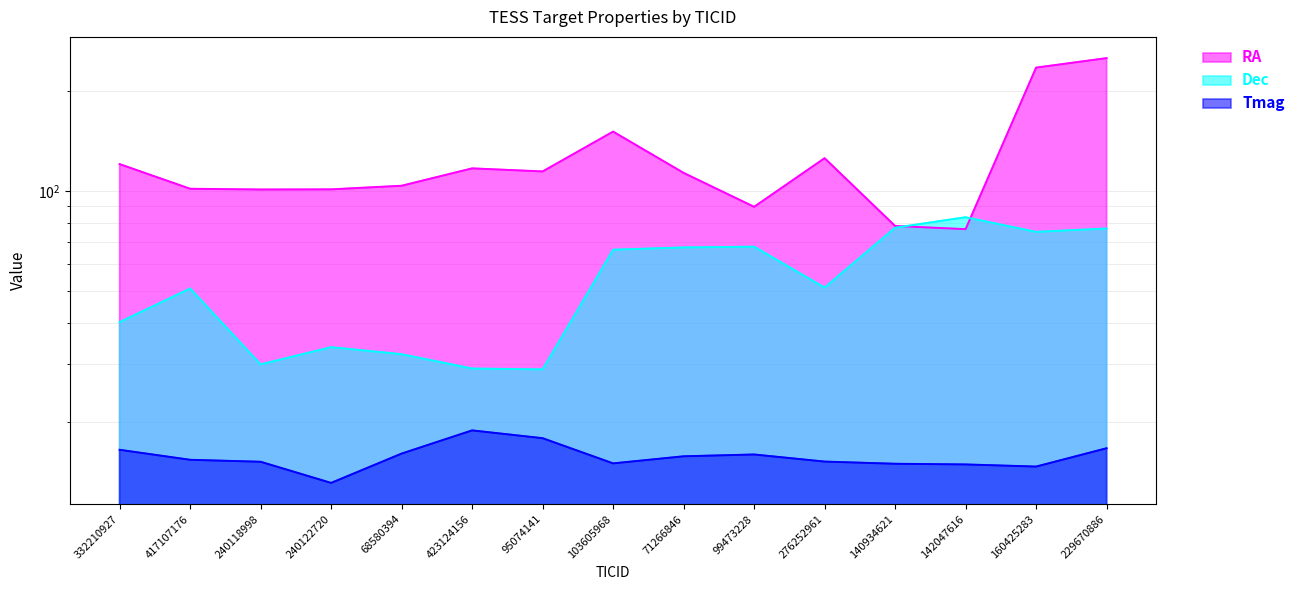

What is the label of the 14th point from the right?

417107176